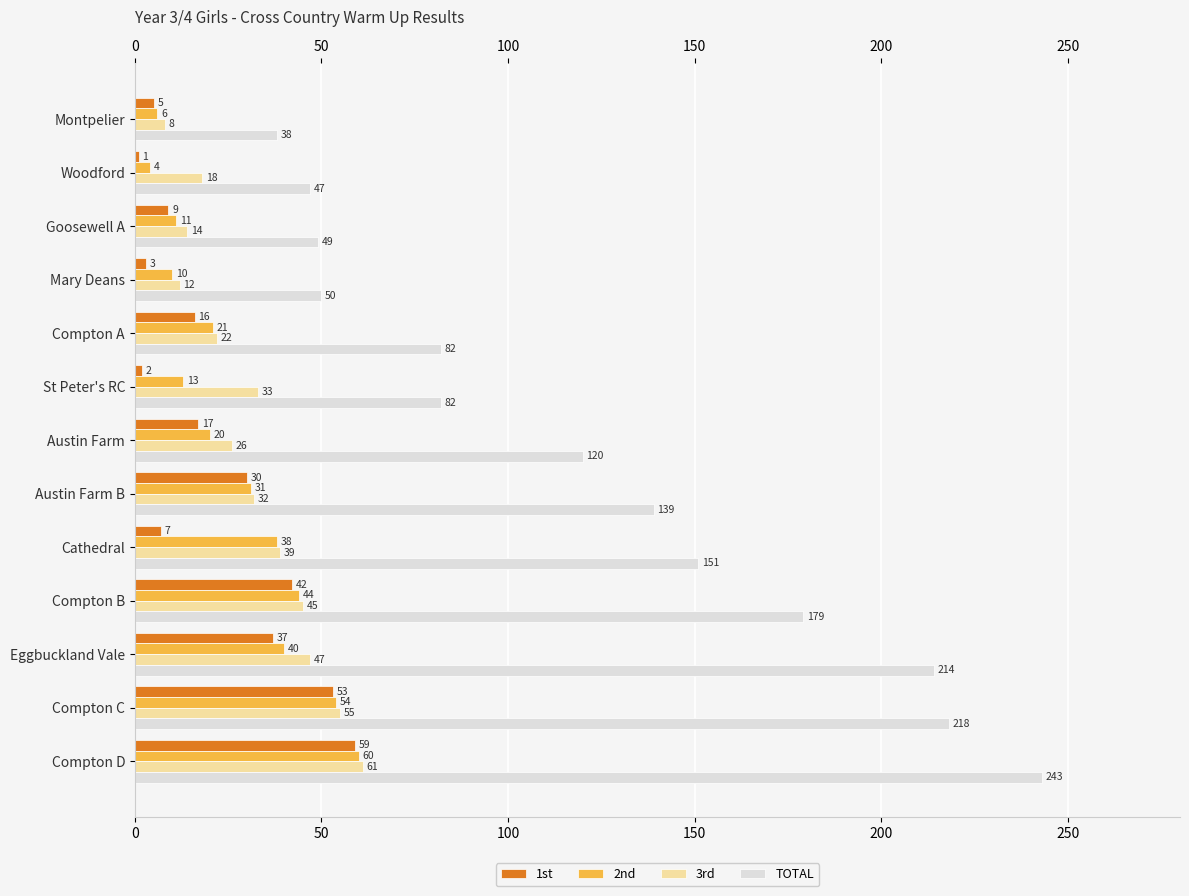

What is the difference between the maximum and minimum values in the 1st series?

58